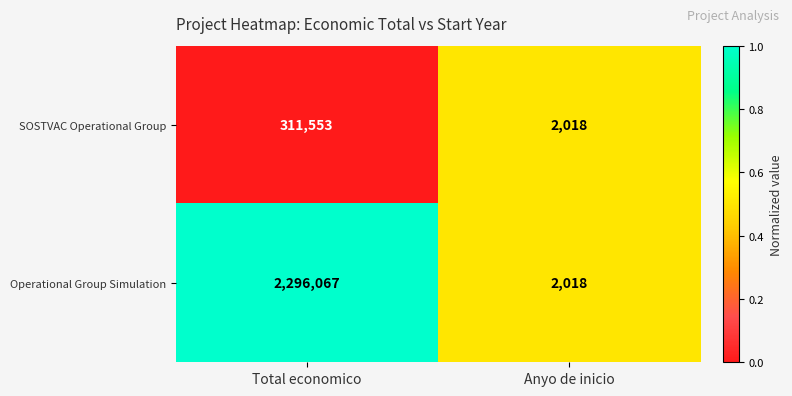

Reading right to left, extract all data points from this chart.

SOSTVAC Operational Group: 2018	311553
Operational Group Simulation: 2018	2296067